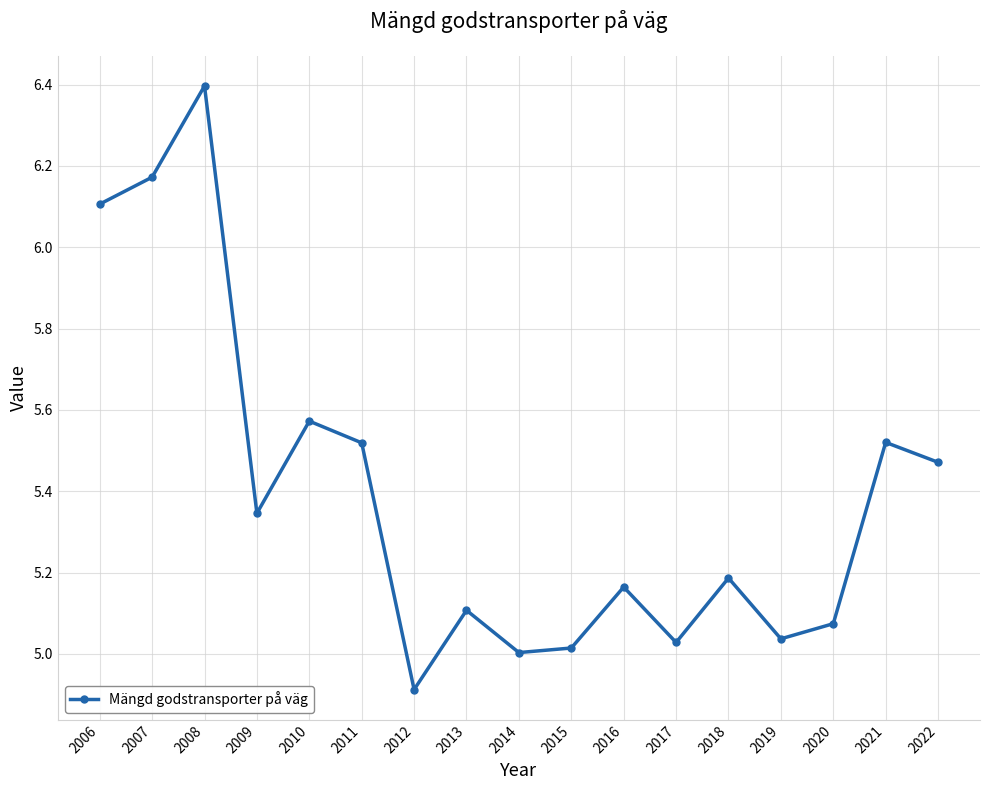

True or false: there are more than 1 points higher than both neighbors.

True